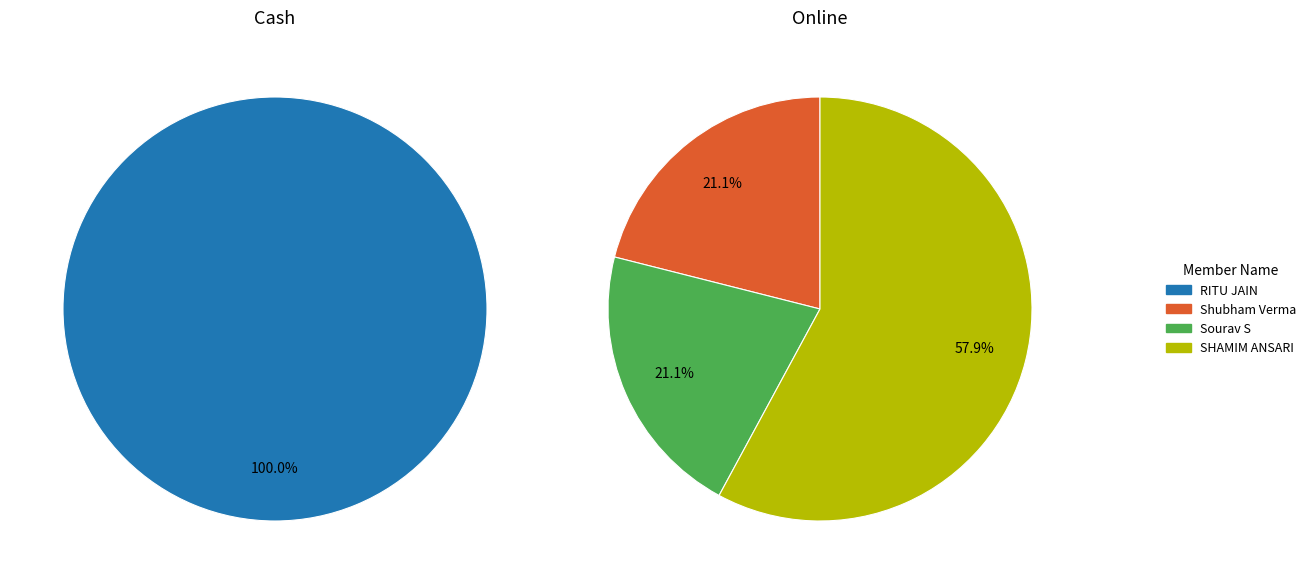

To the nearest percent, what is the combined percentage of SHAMIM ANSARI and Shubham Verma?

79%